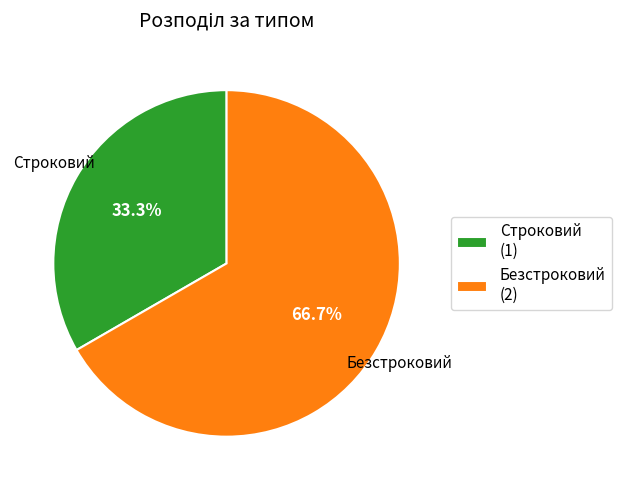

Between Строковий (1) and Безстроковий (2), which is larger?

Безстроковий (2)